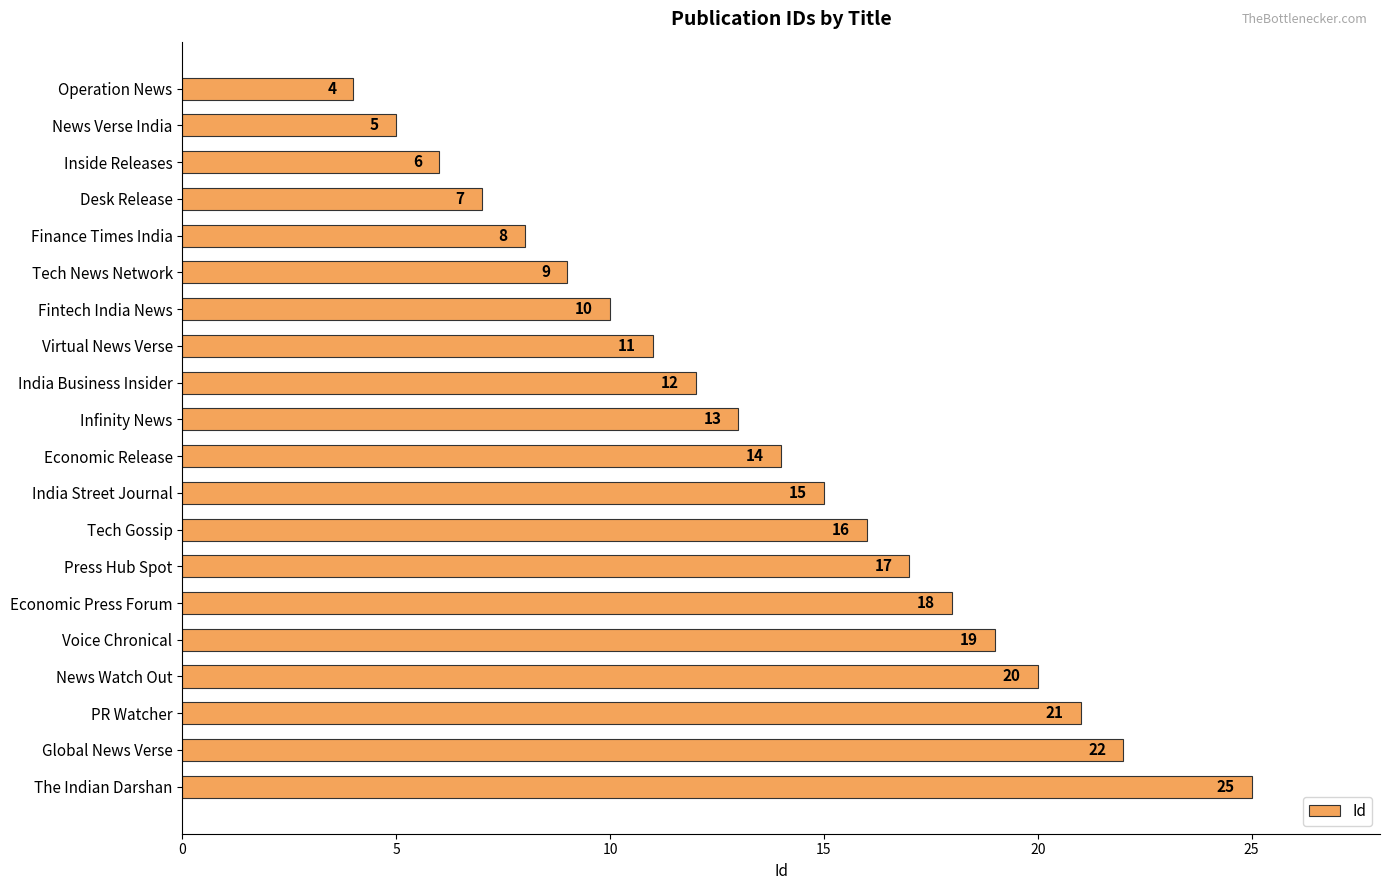

Is it true that the value at Global News Verse is 22?

True